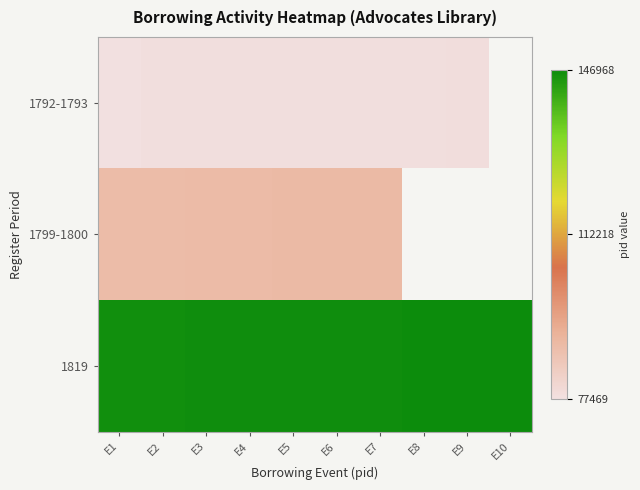

How many values in the 1819 series are below 146482?

4